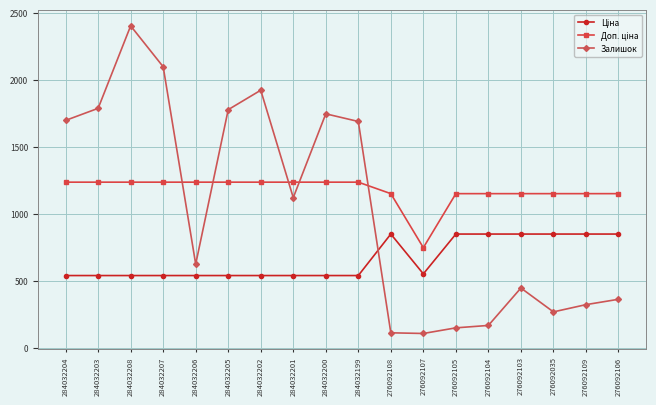

The value of Залишок at 284032205 is 1776.0. True or false?

True